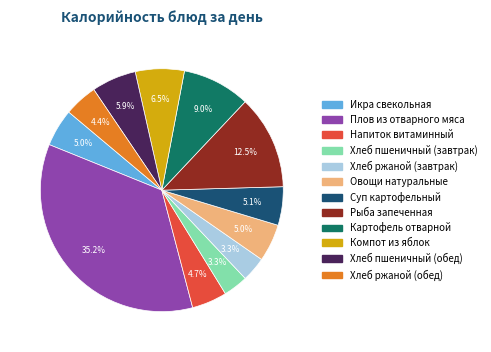

Which category has the biggest portion of the pie?

Плов из отварного мяса